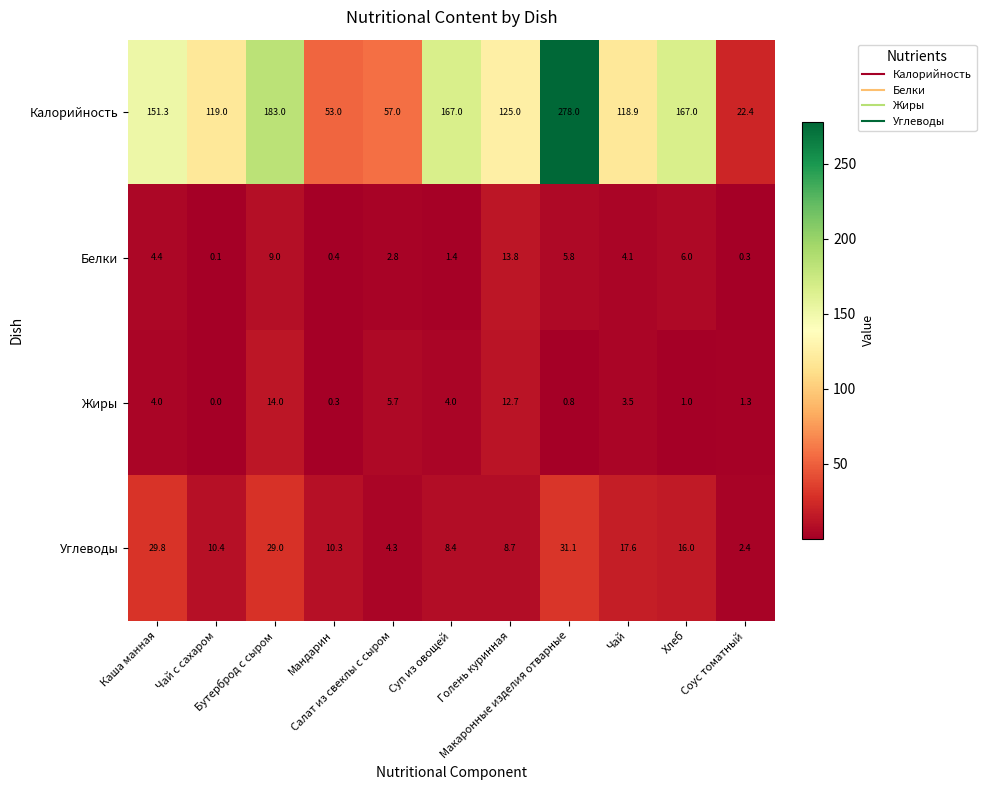

What is the maximum value for Белки?

13.8